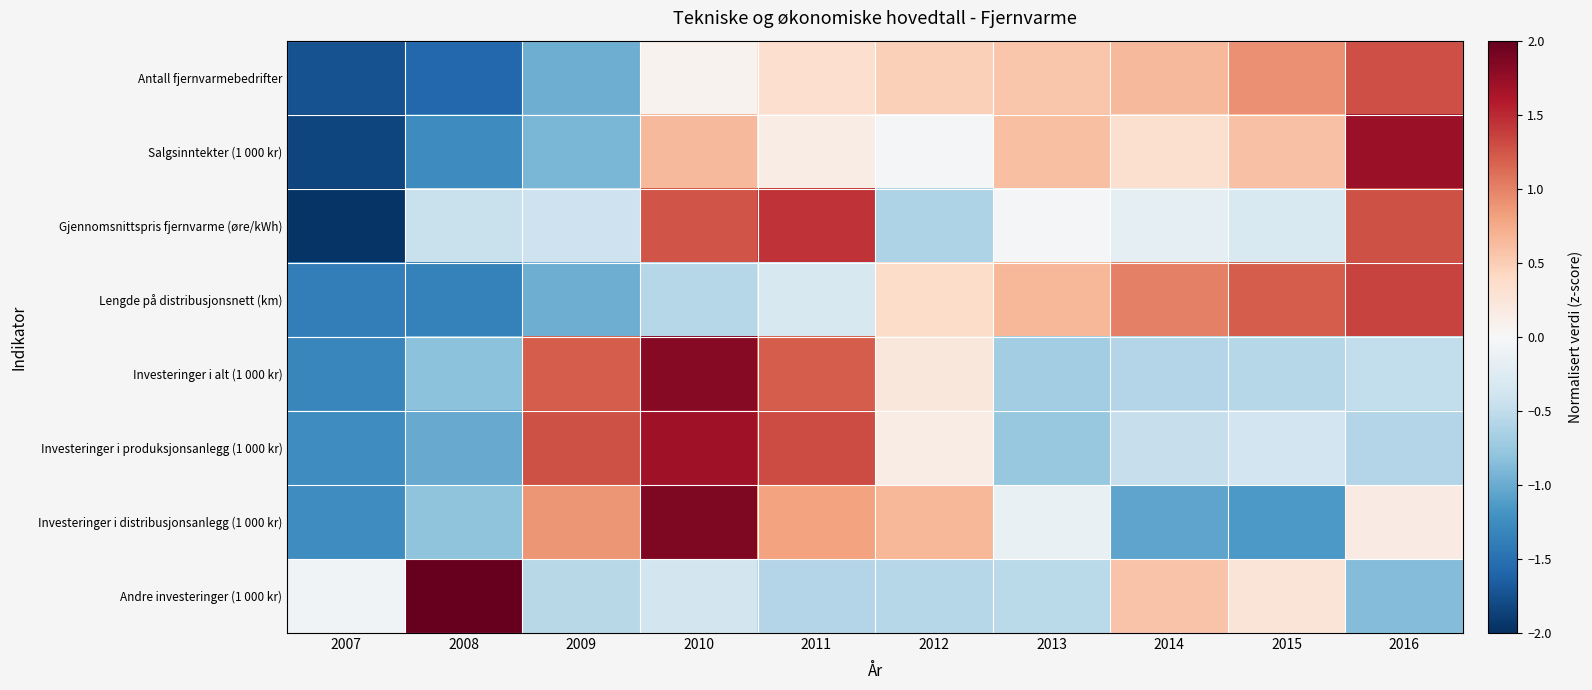

What is the spread (max minus min) of values at 2015?

2.4